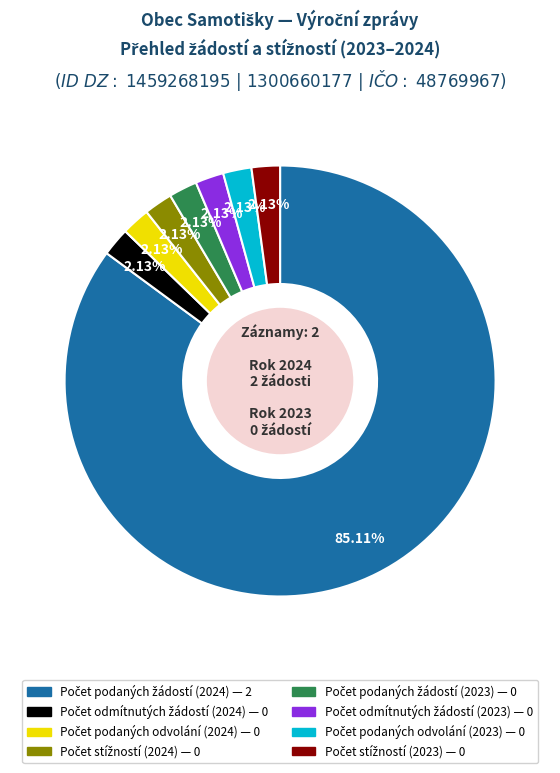

Does any single category account for the majority?

Yes